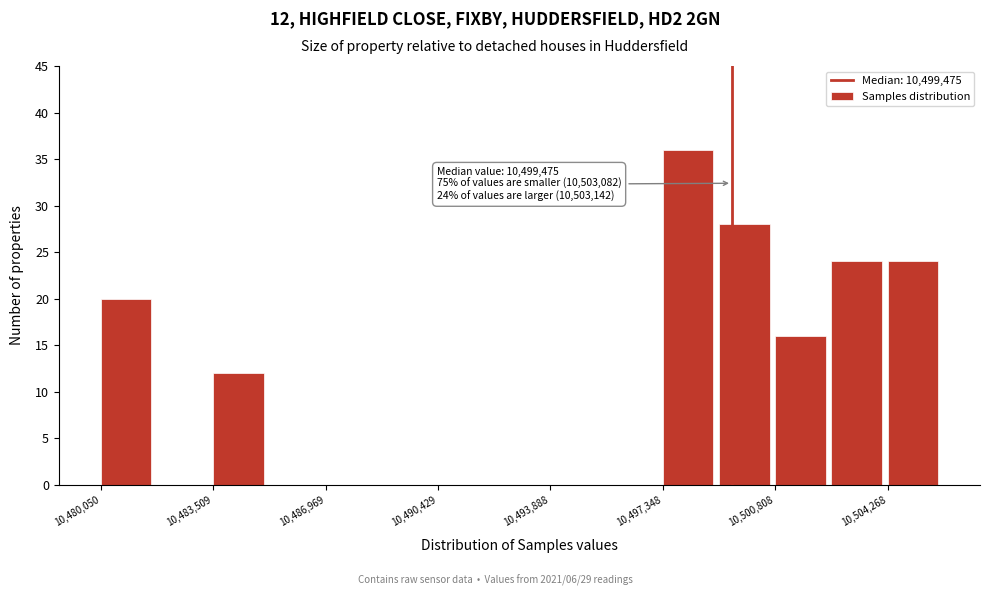

Read against the x-axis, roughly where is the centre of the tallest bar?

10498000